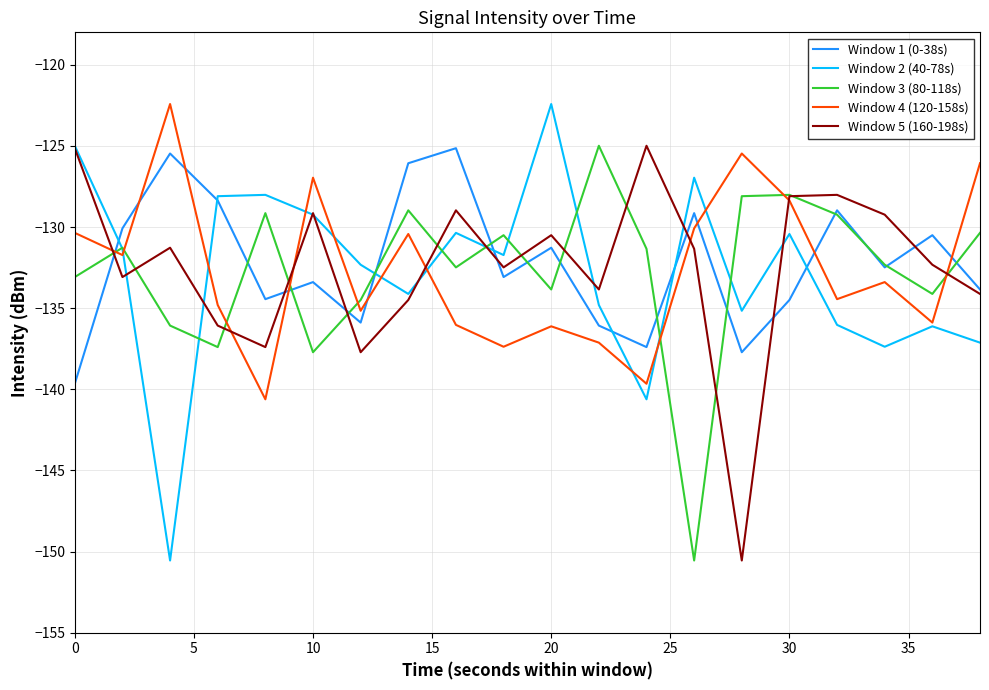

What is the smallest value displayed?

-150.6